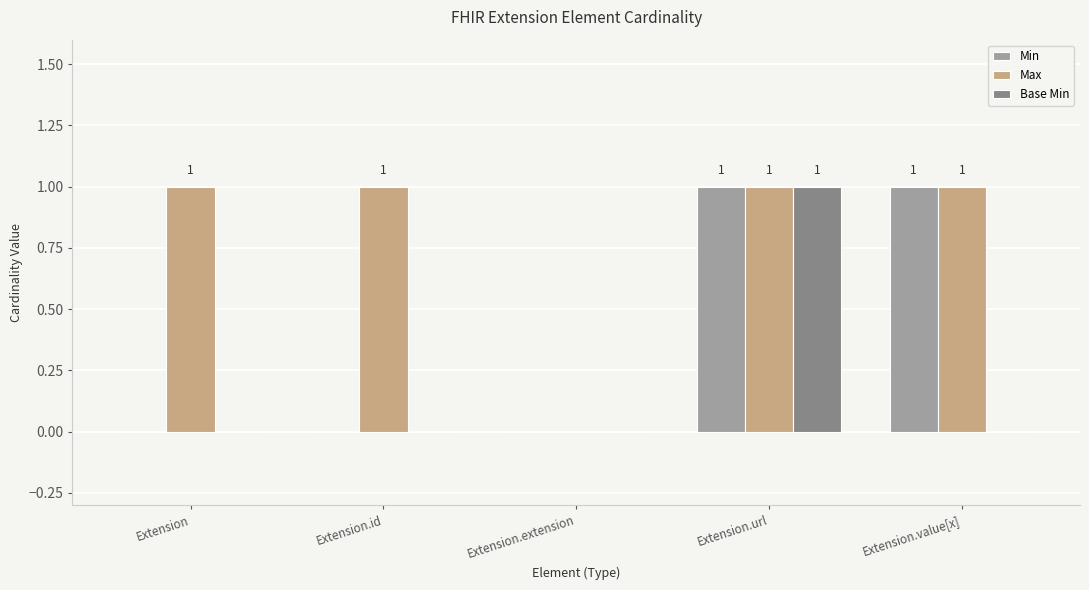

Between Extension and Extension.extension, which series saw the biggest shift?

Max